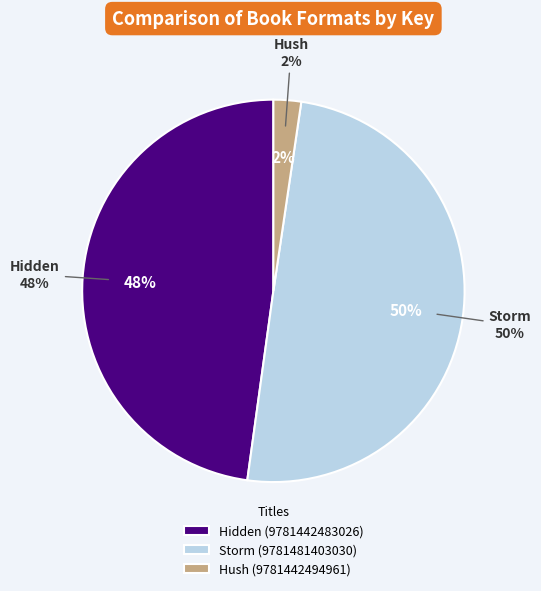

Which category has the smallest portion of the pie?

Hush (9781442494961)